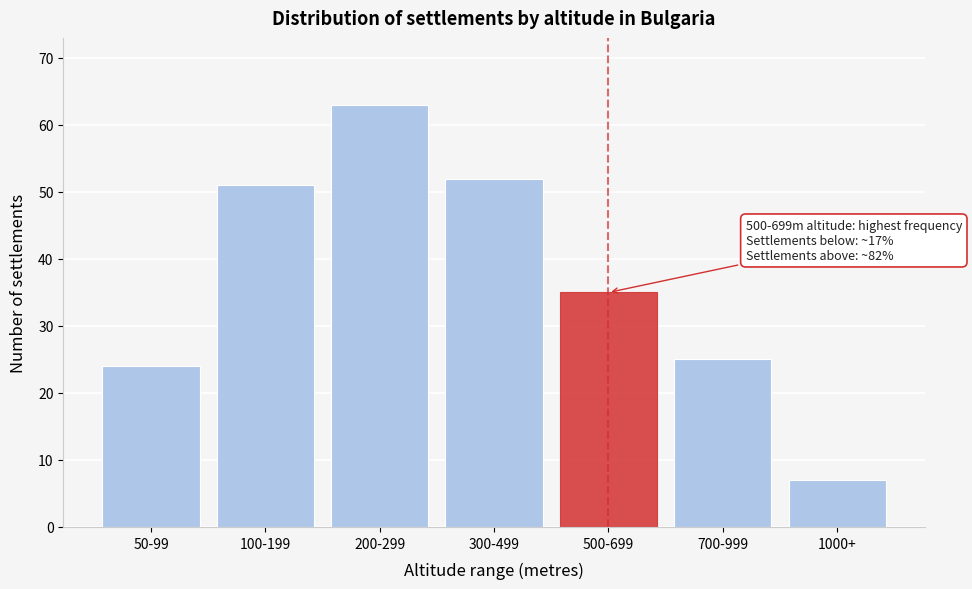

Reading right to left, what are all the values shown in this chart?

7	25	35	52	63	51	24